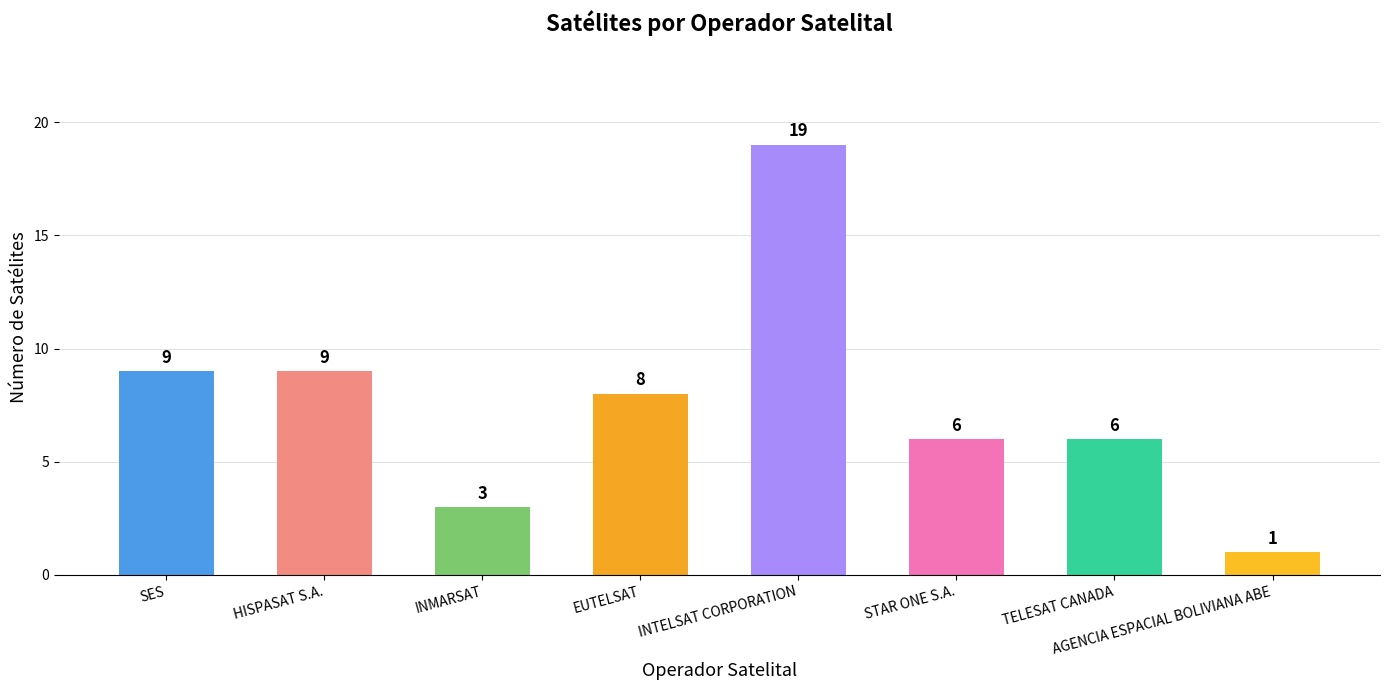

Are the bars horizontal?

No